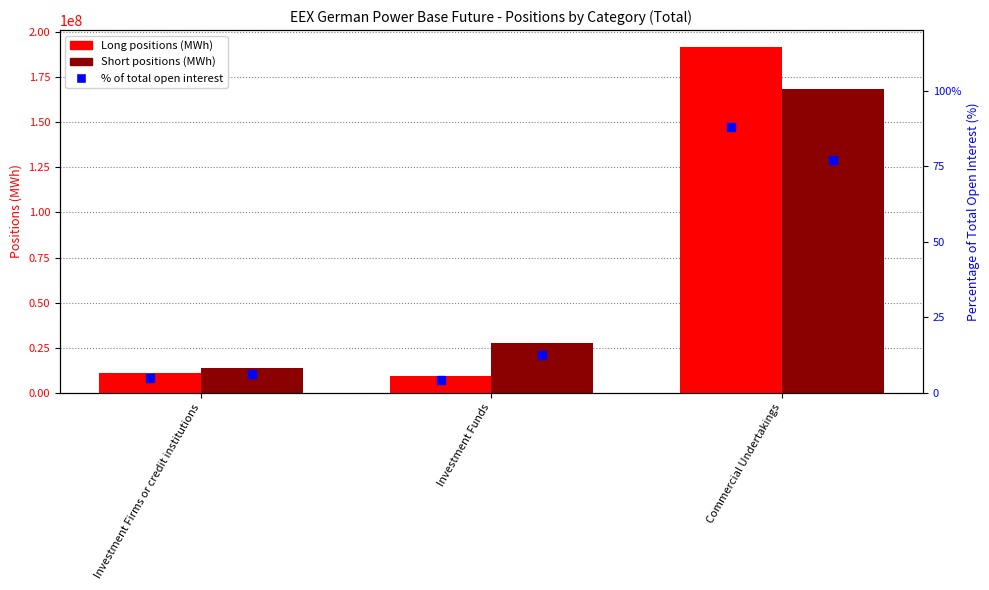

Is the value of Short at Investment Firms or credit institutions greater than the value of % Short within sample at Investment Firms or credit institutions?

Yes